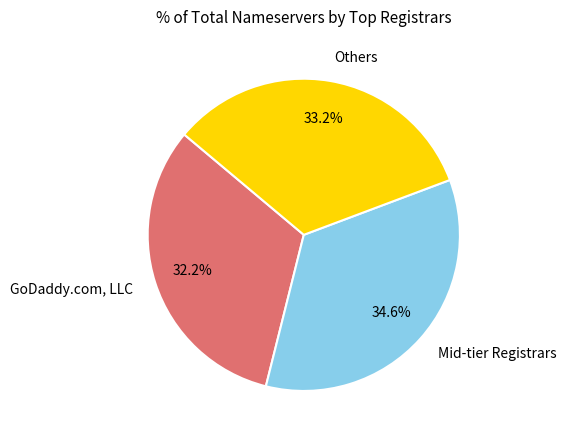

What is the ratio of the value at Mid-tier Registrars to the value at Others?

1.0